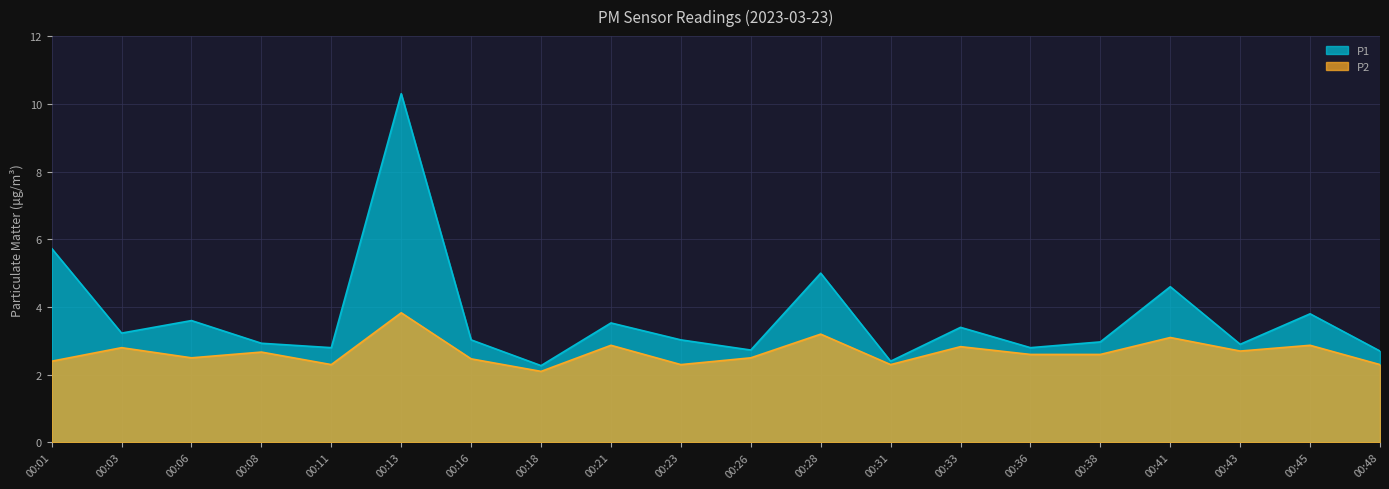

What is the sum of all P1 values?

73.8